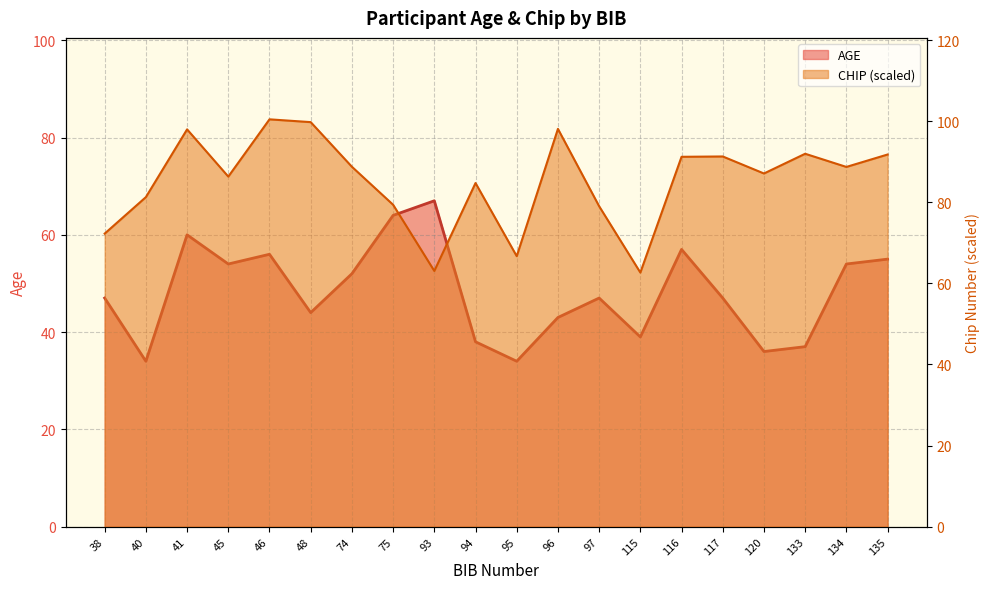

Where does the CHIP series first go above 88?

41